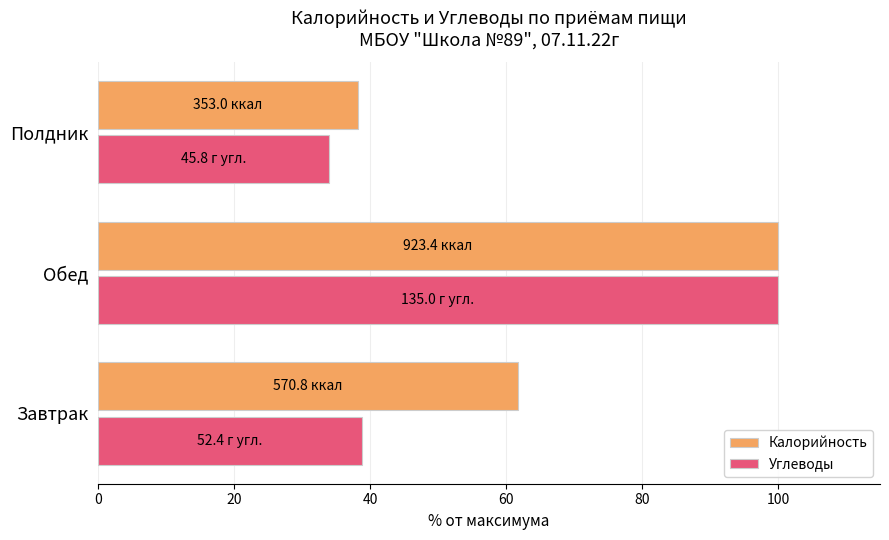

Which series has the widest spread of values?

Углеводы